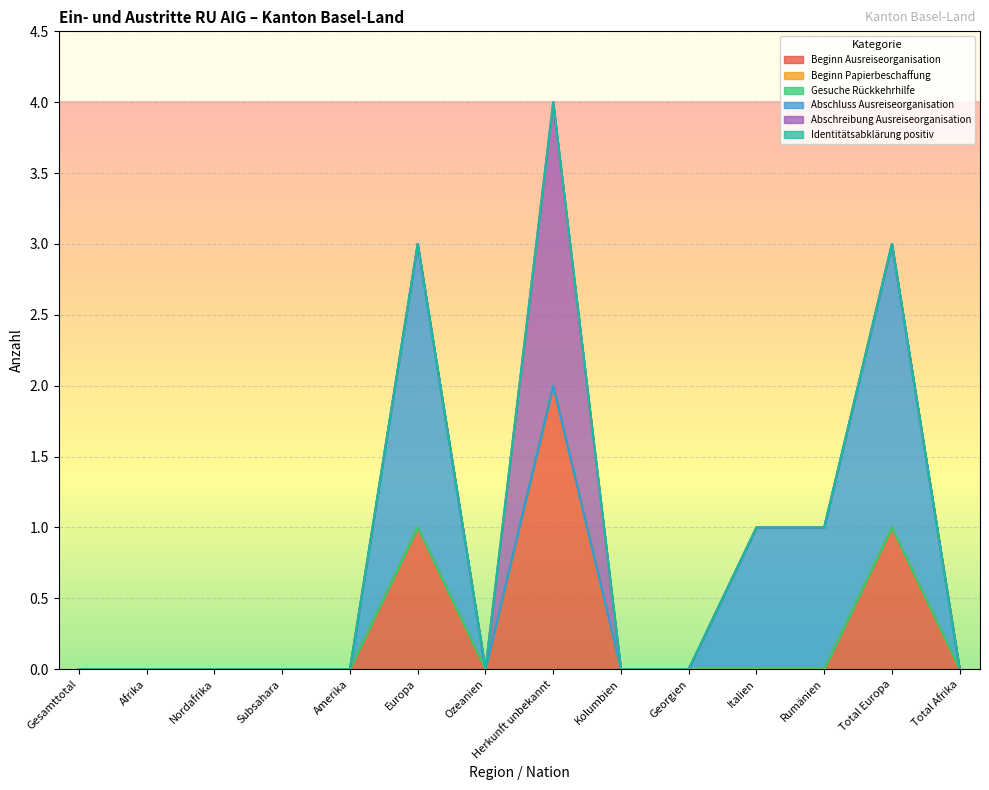

Reading right to left, what are all the values shown in this chart?

Beginn Ausreiseorganisation: Total Afrika=0	Total Europa=1	Rumänien=0	Italien=0	Georgien=0	Kolumbien=0	Herkunft unbekannt=2	Ozeanien=0	Europa=1	Amerika=0	Subsahara=0	Nordafrika=0	Afrika=0	Gesamttotal=0
Beginn Papierbeschaffung: Total Afrika=0	Total Europa=0	Rumänien=0	Italien=0	Georgien=0	Kolumbien=0	Herkunft unbekannt=0	Ozeanien=0	Europa=0	Amerika=0	Subsahara=0	Nordafrika=0	Afrika=0	Gesamttotal=0
Gesuche Rückkehrhilfe: Total Afrika=0	Total Europa=0	Rumänien=0	Italien=0	Georgien=0	Kolumbien=0	Herkunft unbekannt=0	Ozeanien=0	Europa=0	Amerika=0	Subsahara=0	Nordafrika=0	Afrika=0	Gesamttotal=0
Abschluss Ausreiseorganisation: Total Afrika=0	Total Europa=2	Rumänien=1	Italien=1	Georgien=0	Kolumbien=0	Herkunft unbekannt=0	Ozeanien=0	Europa=2	Amerika=0	Subsahara=0	Nordafrika=0	Afrika=0	Gesamttotal=0
Abschreibung Ausreiseorganisation: Total Afrika=0	Total Europa=0	Rumänien=0	Italien=0	Georgien=0	Kolumbien=0	Herkunft unbekannt=2	Ozeanien=0	Europa=0	Amerika=0	Subsahara=0	Nordafrika=0	Afrika=0	Gesamttotal=0
Identitätsabklärung positiv: Total Afrika=0	Total Europa=0	Rumänien=0	Italien=0	Georgien=0	Kolumbien=0	Herkunft unbekannt=0	Ozeanien=0	Europa=0	Amerika=0	Subsahara=0	Nordafrika=0	Afrika=0	Gesamttotal=0